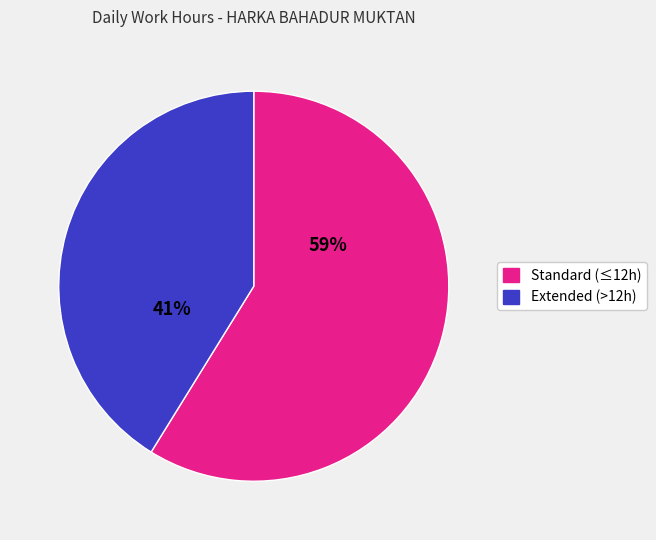

To the nearest percent, what is the average slice percentage?

50%